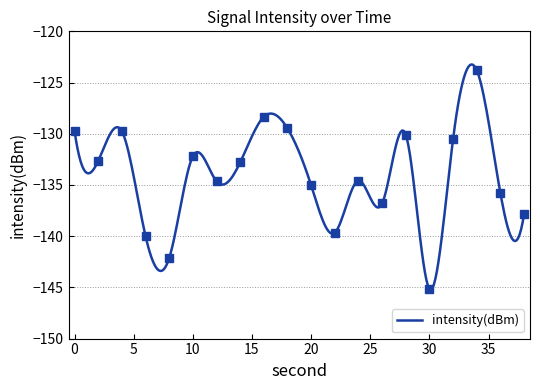

What is the lowest value of the intensity(dBm) series?

-145.2